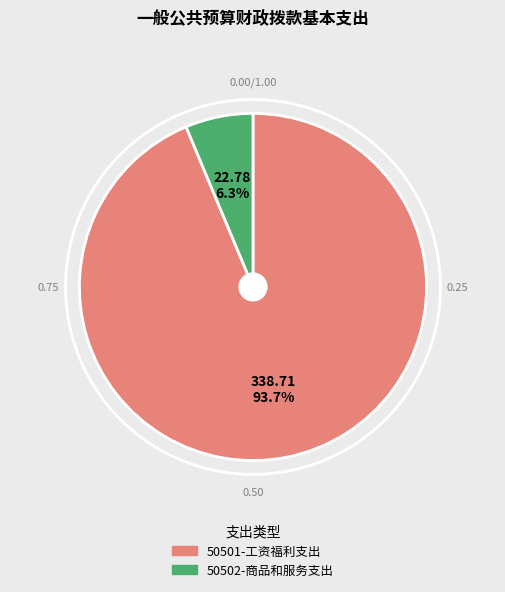

What is the smallest slice in the pie chart?

50502-商品和服务支出